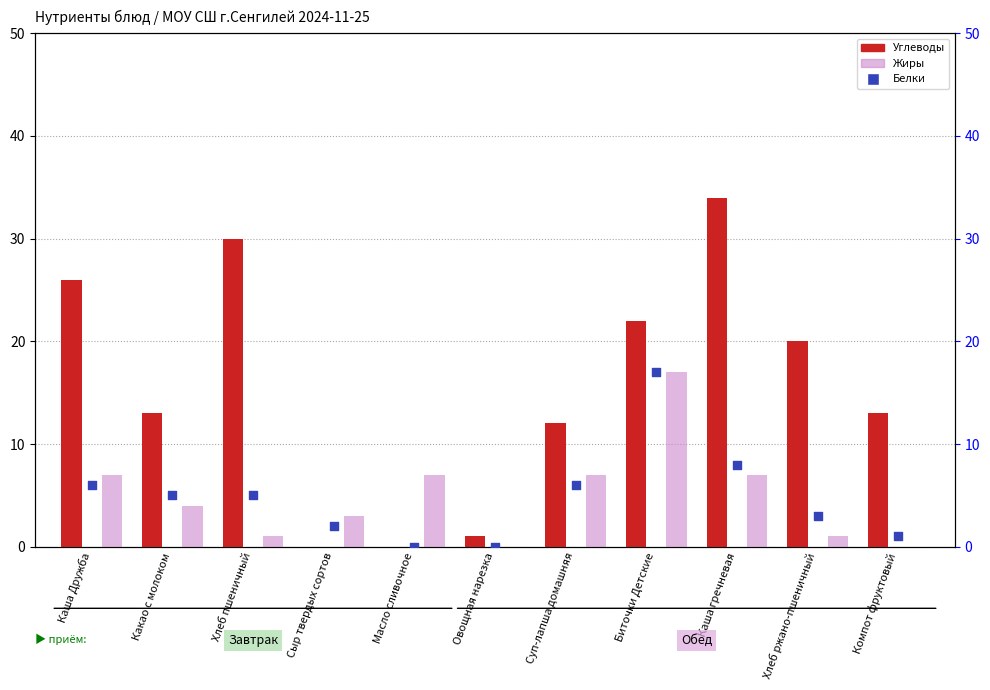

Which series contains the lowest Y value?

Углеводы